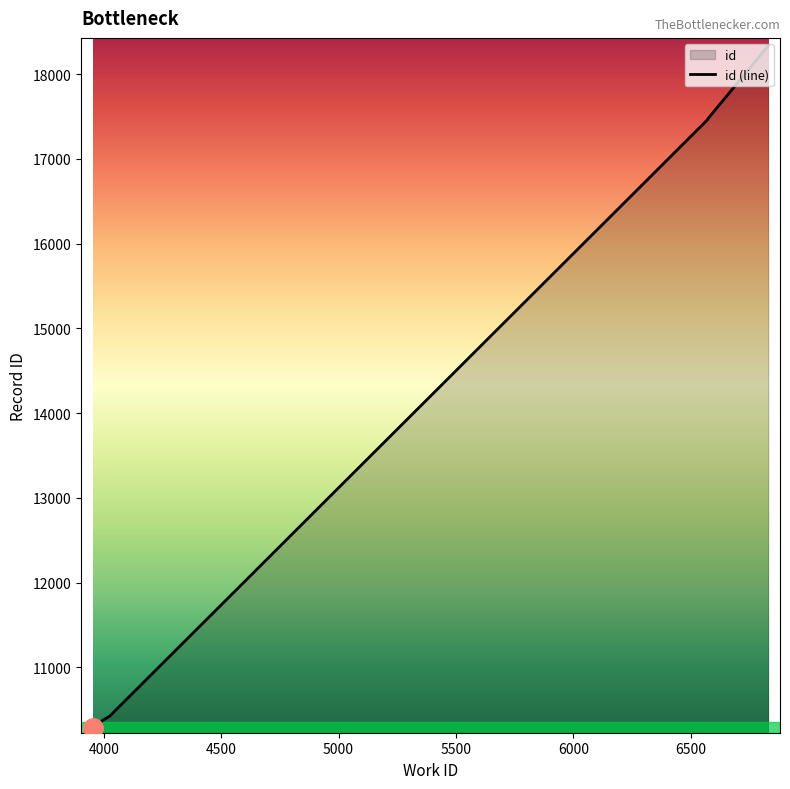

What is the maximum value shown in the chart?

18335